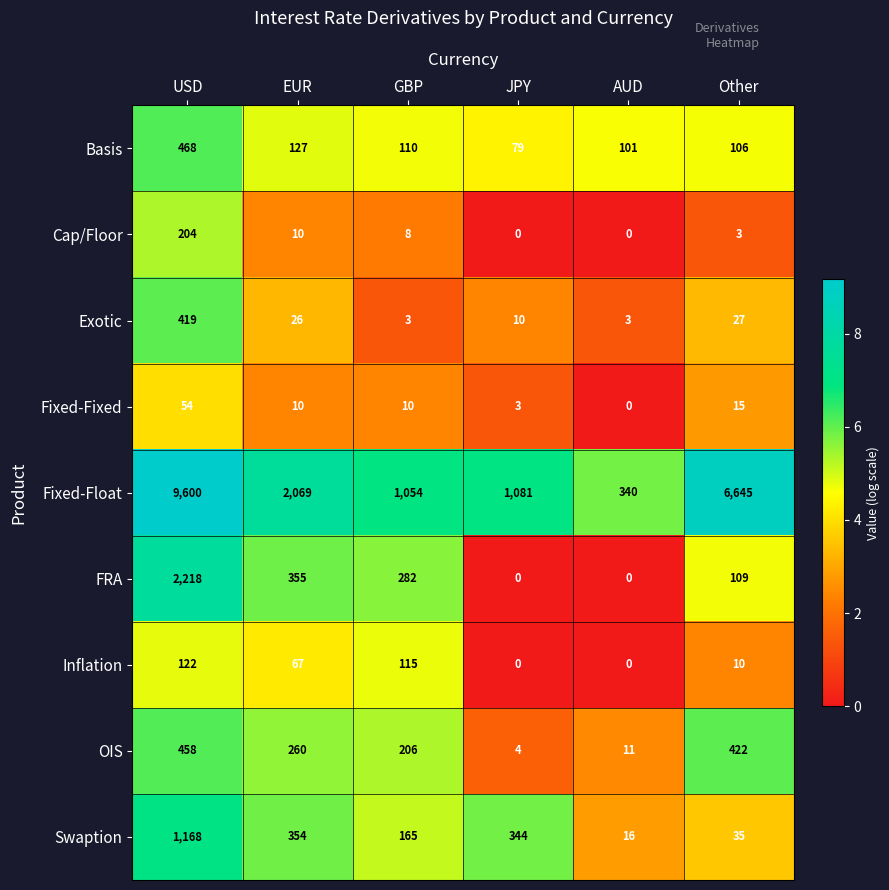

At how many categories does at least one series exceed 1?

6